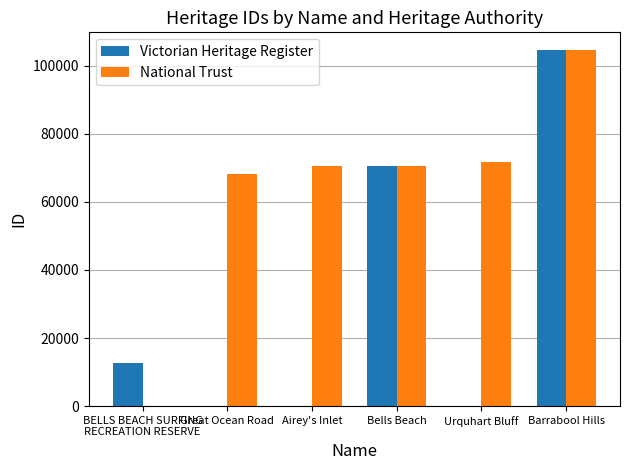

What is the sum of the Victorian Heritage Register values at Barrabool Hills and Great Ocean Road?

104568